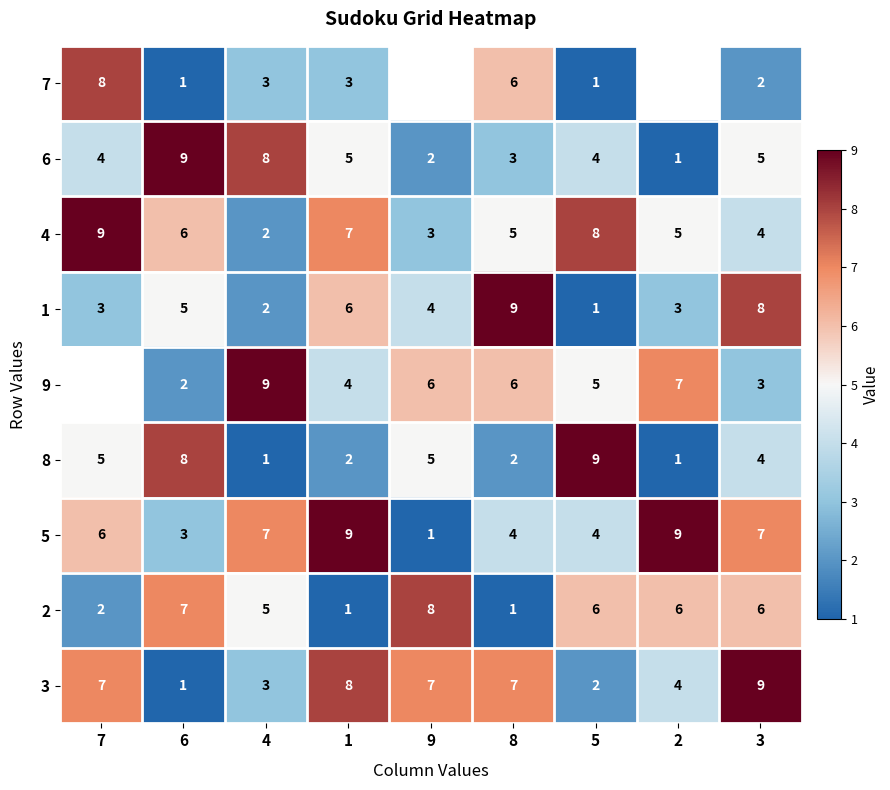

What is the difference between the 1 values at 9 and 8?

5